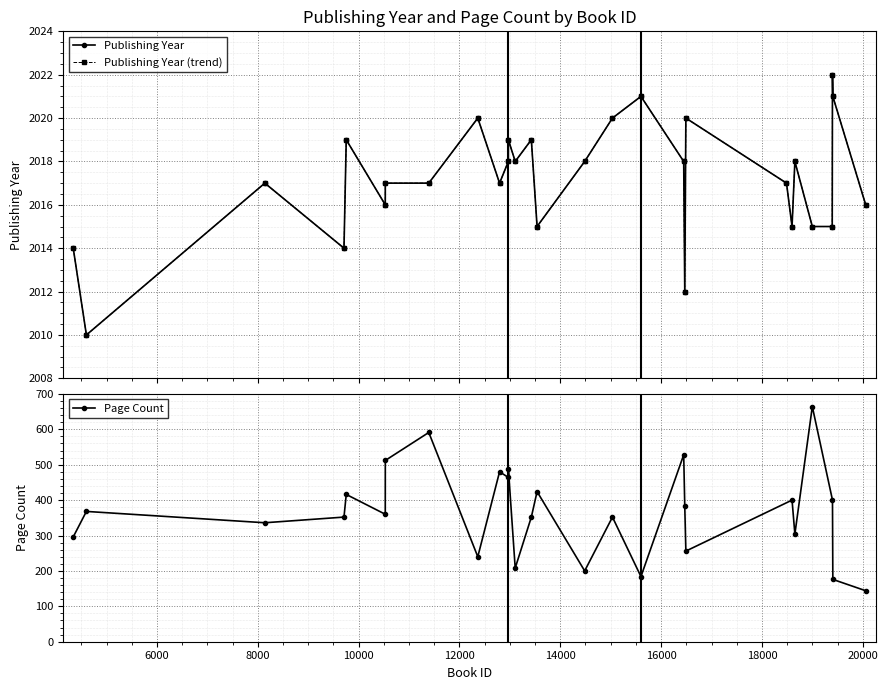

What is the change in value from 15035 to 18487?

-3